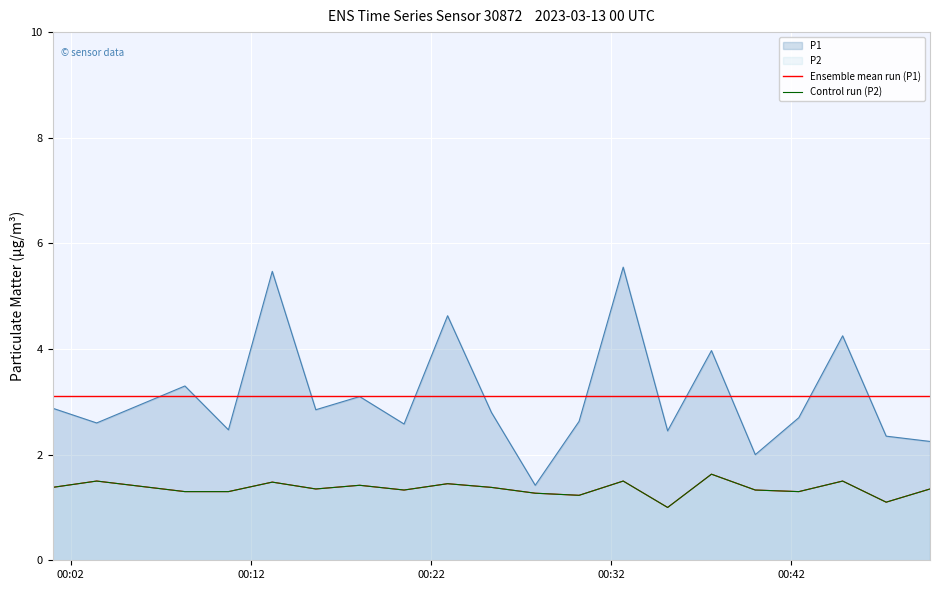

At how many categories does at least one series exceed 1?

20